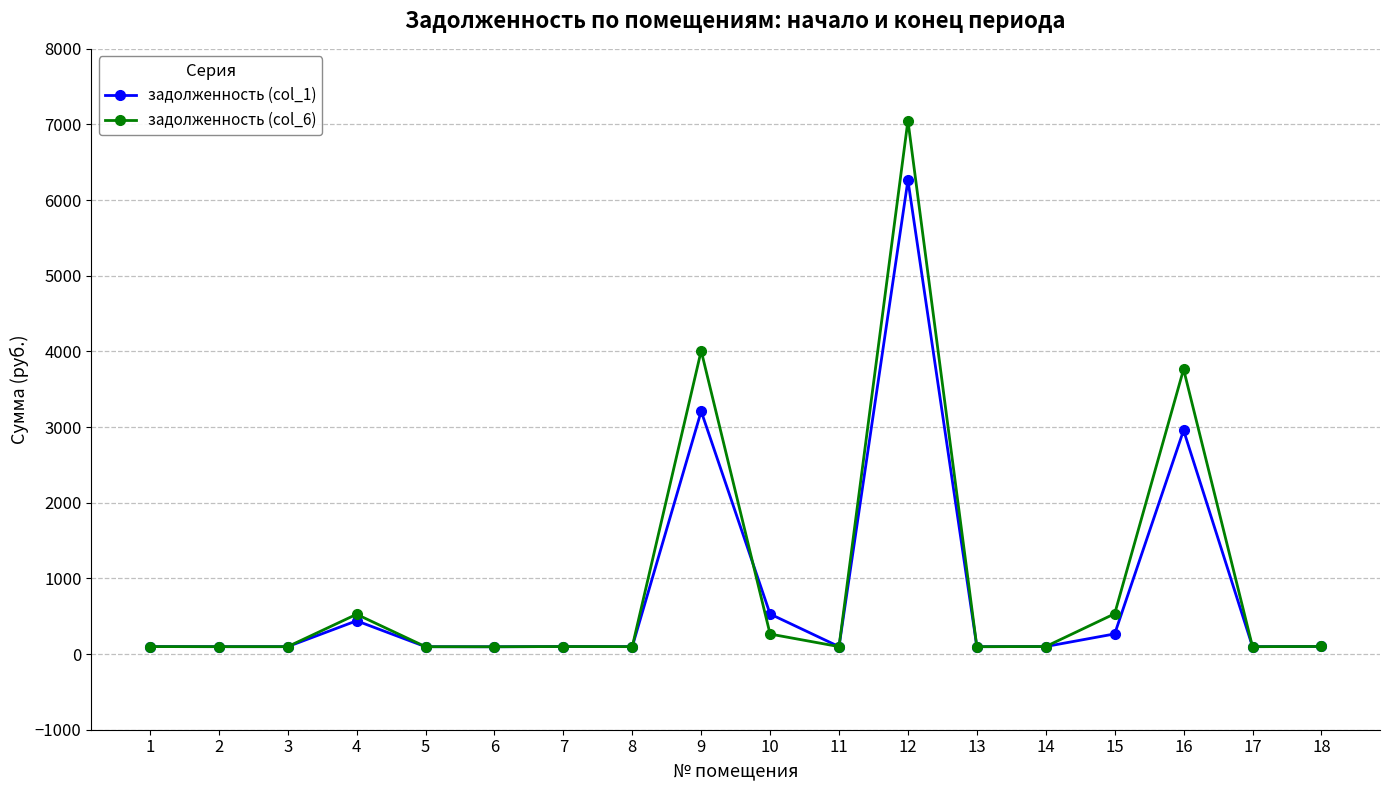

What is the maximum value for задолженность (col_1)?

6263.5